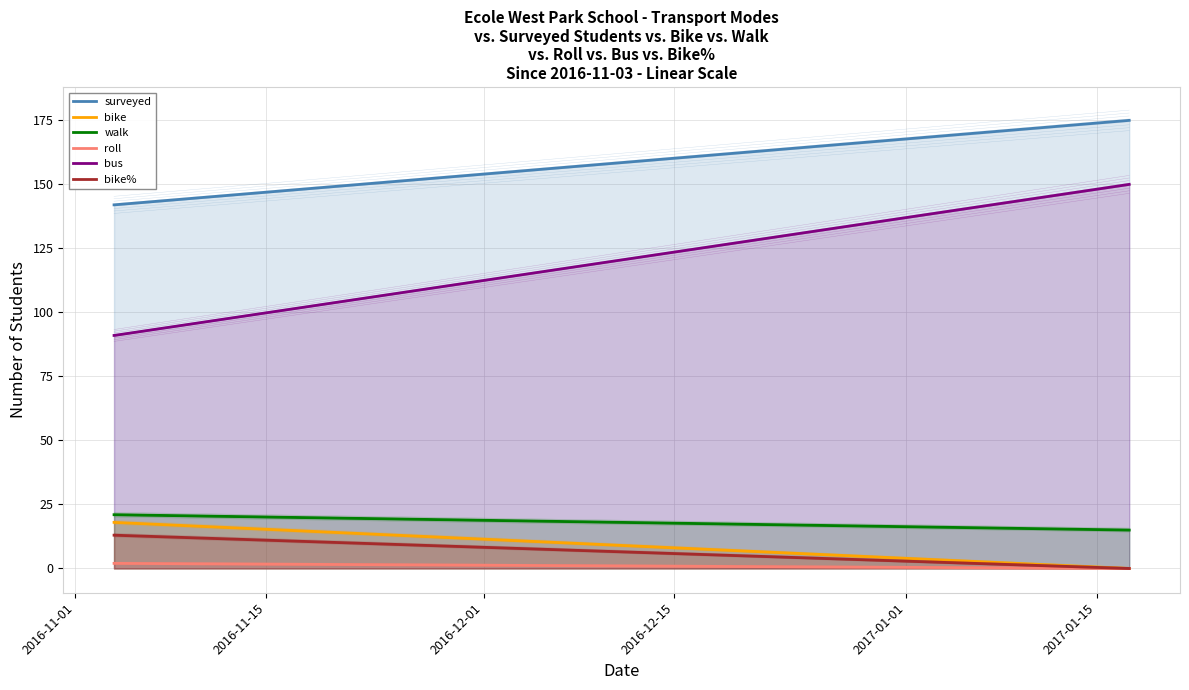

Between 2016-11-01 and 2016-12-01, which series saw the biggest shift?

bus